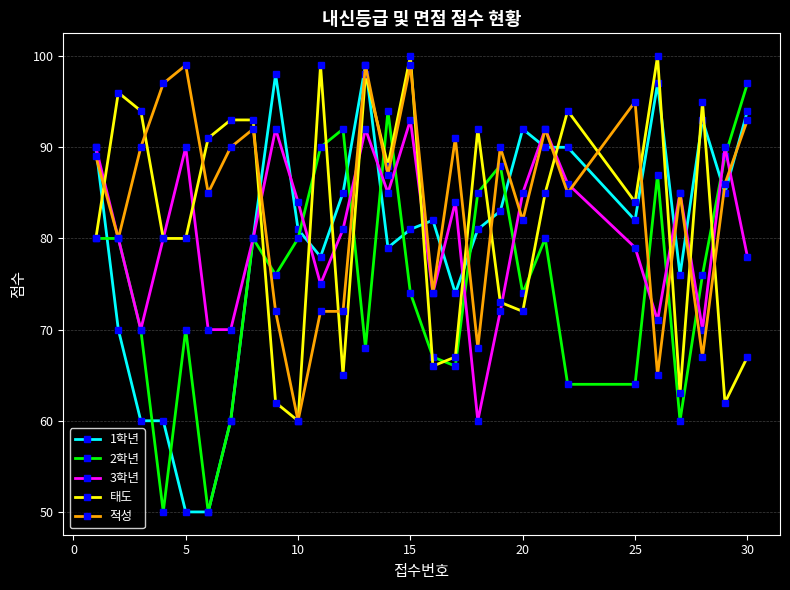

Which series has the widest spread of values?

1학년